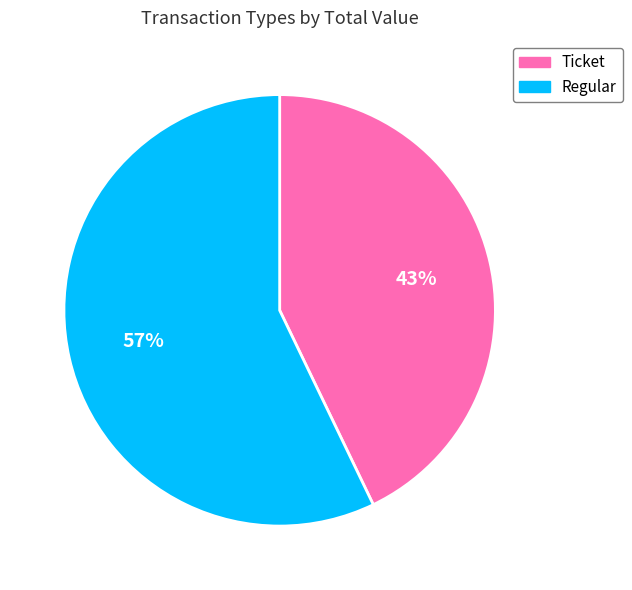

Count the number of slices in the pie.

2